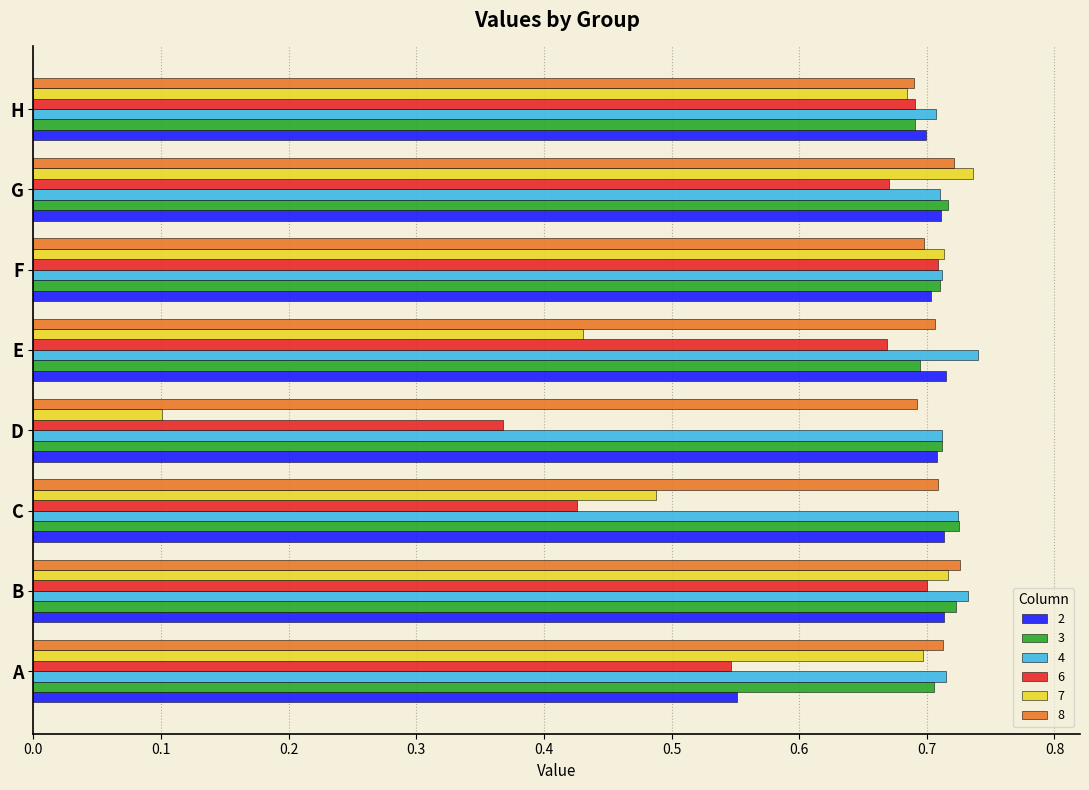

At which category is the sum across all series the highest?

B